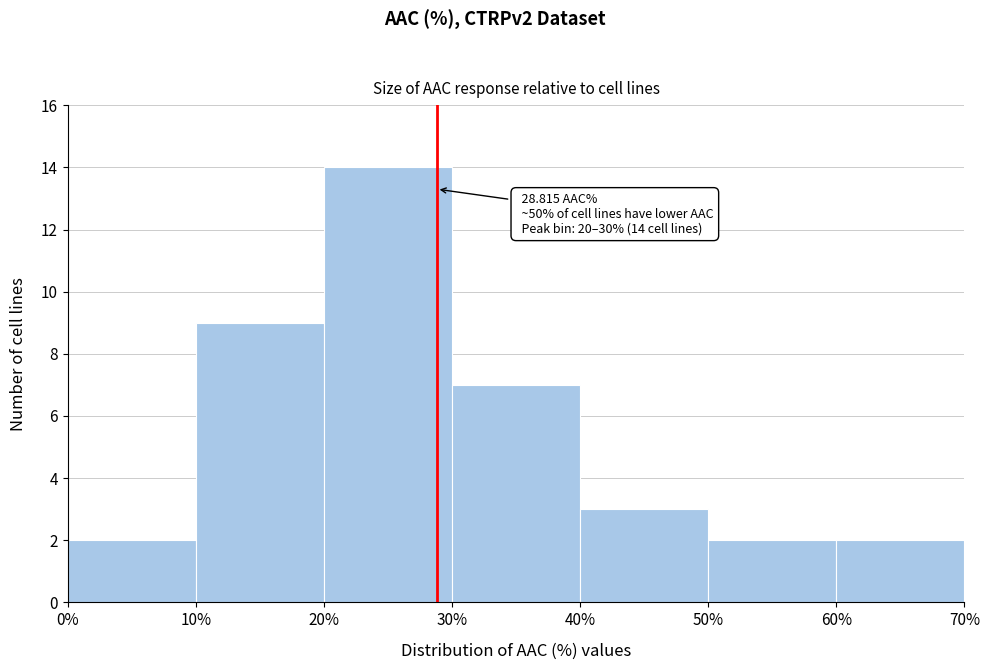

Which range on the x-axis has the tallest bar?

20% to 30%